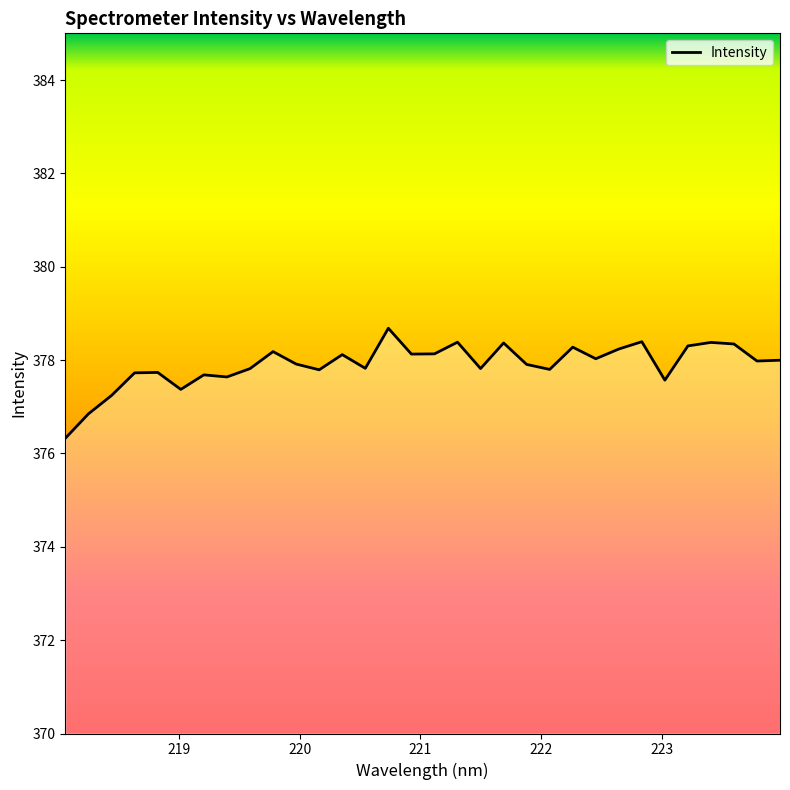

How many values are below 377?

2